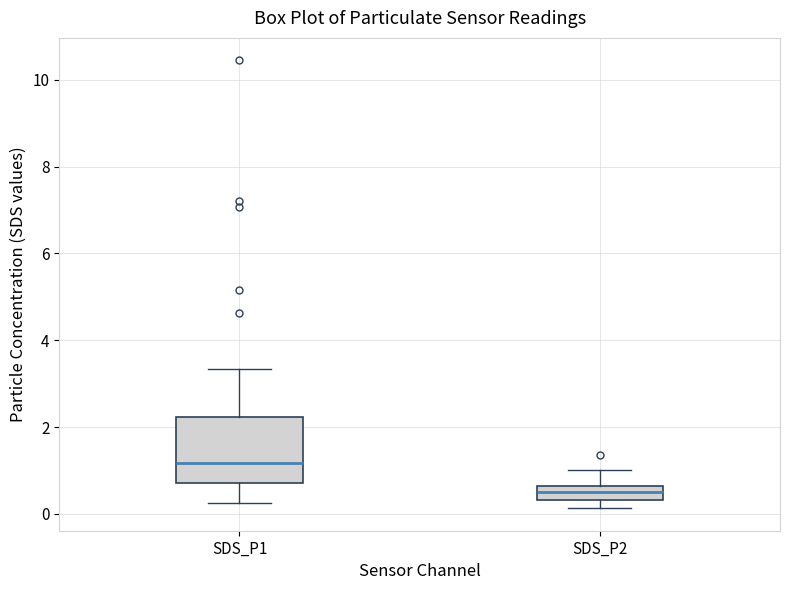

Comparing the boxes themselves (not the whiskers), which one is the tallest?

SDS_P1